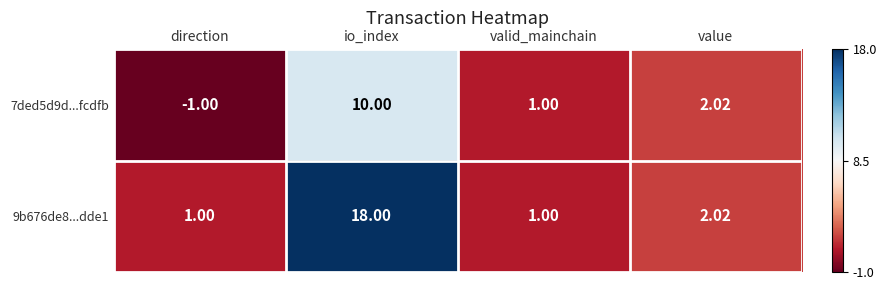

Where does the 7ded5d9d...fcdfb series first go above 2?

io_index